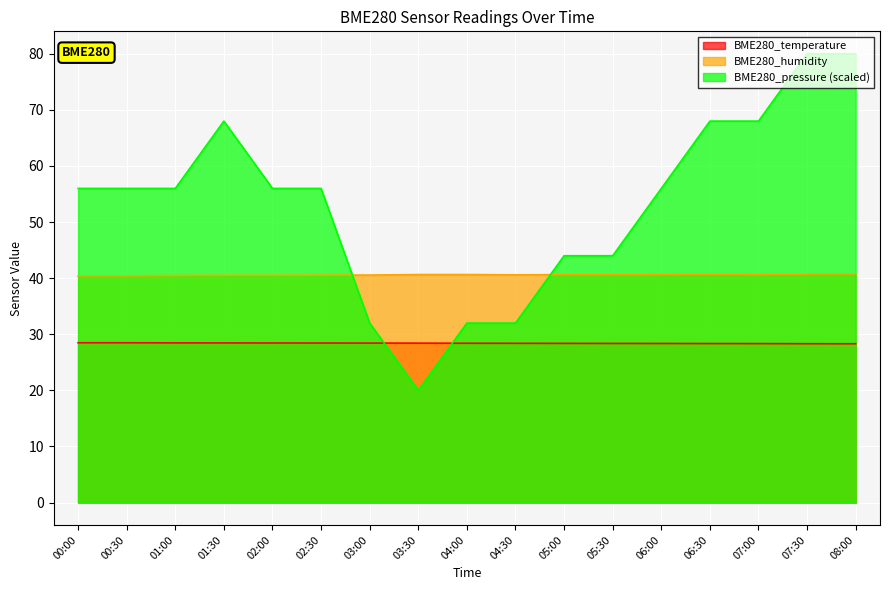

What is the minimum value shown in the chart?

20.0